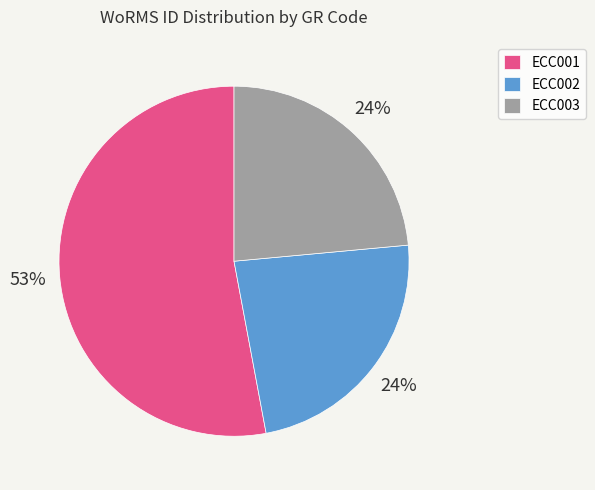

The ECC001 slice represents 53% of the pie. True or false?

True